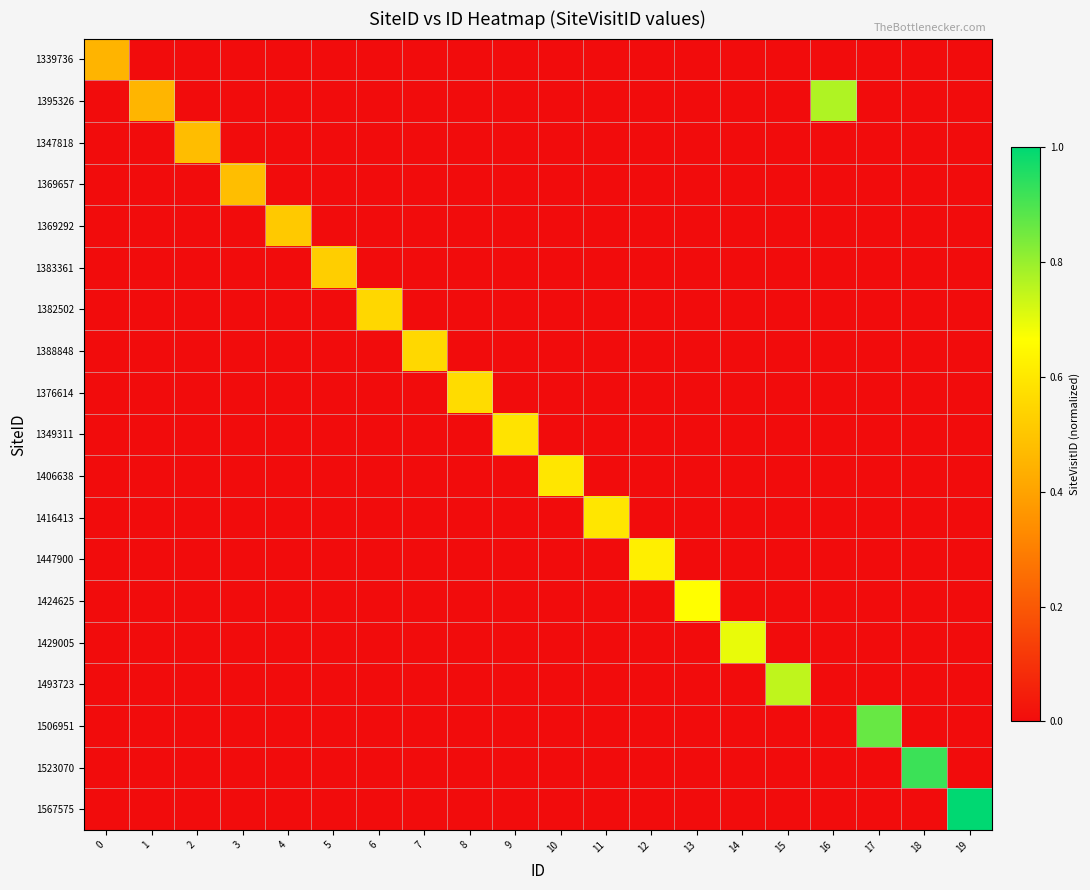

What is the greatest value displayed?

1.0